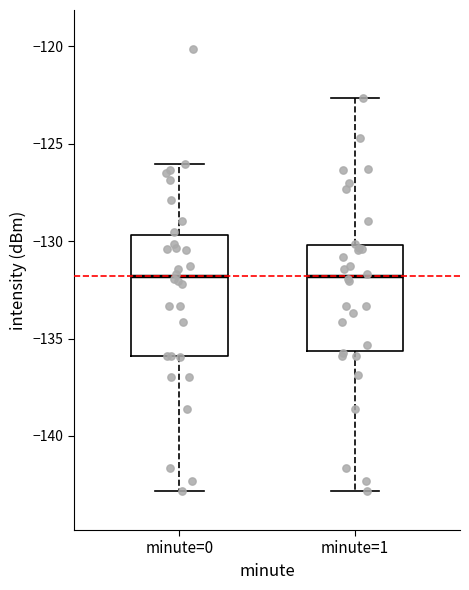

Where does the lower whisker of the box for minute=1 end on the y-axis? The values are not printed on the chart, so give them approximately, as read against the axis.

-143.0